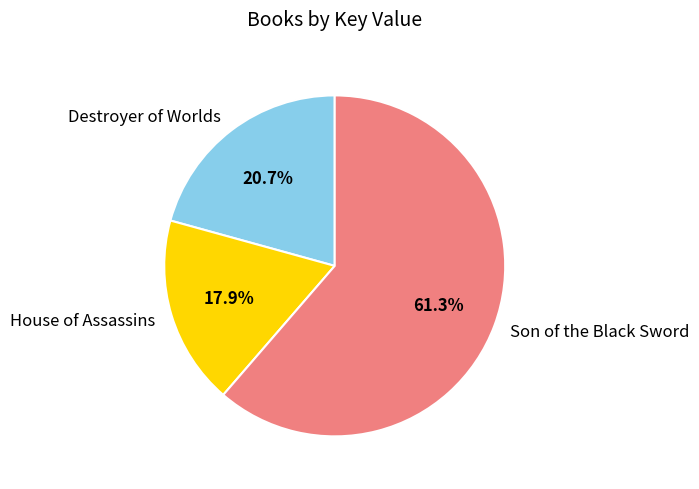

Which slice is the smallest?

House of Assassins